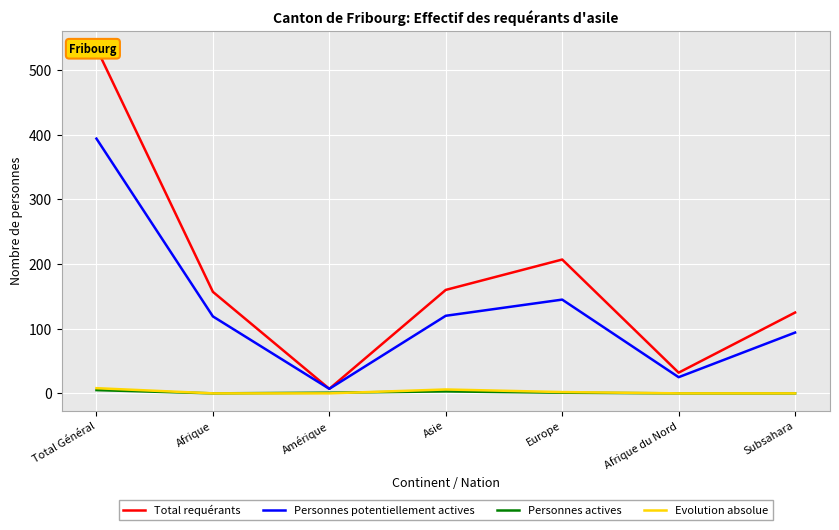

What is the average value of the Evolution absolue series?

2